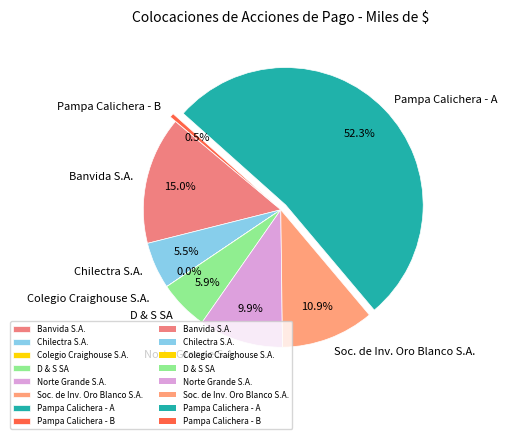

Which category has the biggest portion of the pie?

Pampa Calichera - A